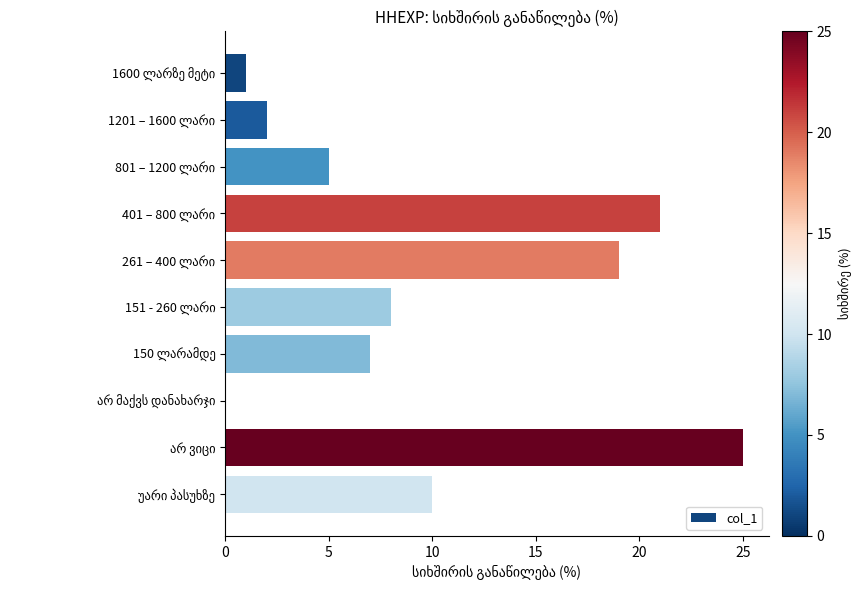

What is the maximum value shown in the chart?

25